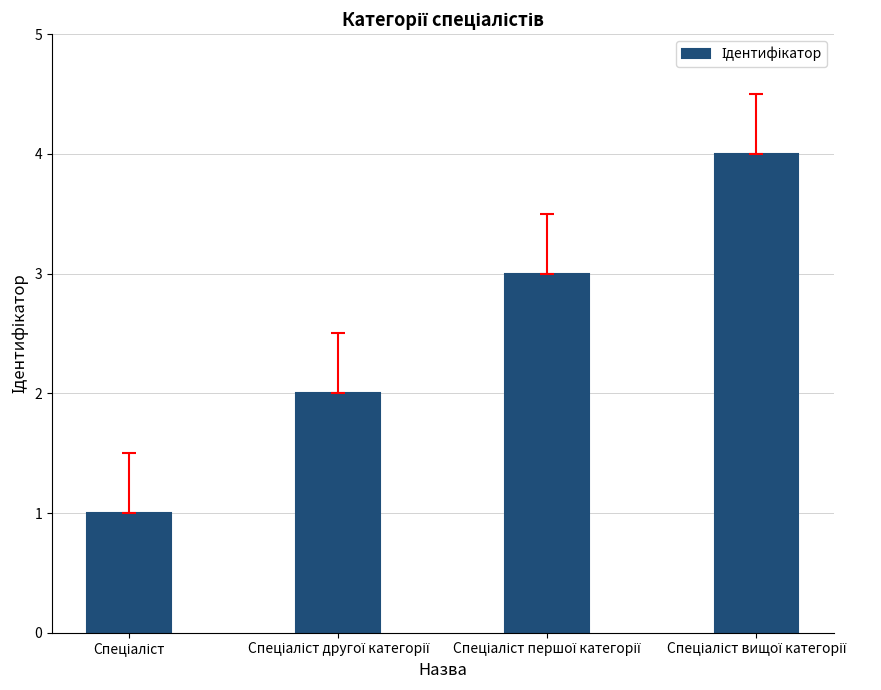

What is the sum of all values?

10